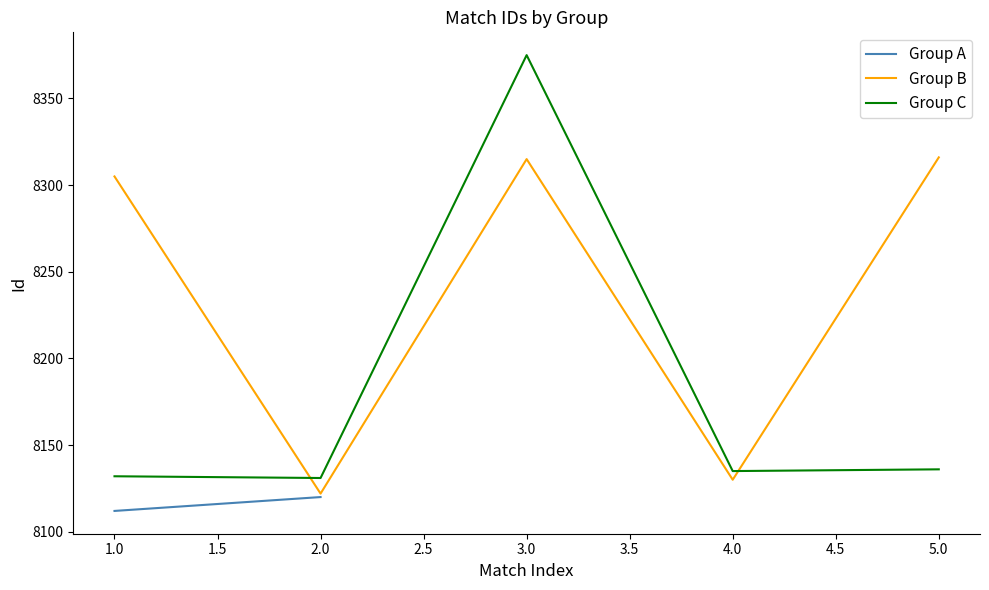

Which series ends up on top after the final intersection of Group B and Group C?

Group B